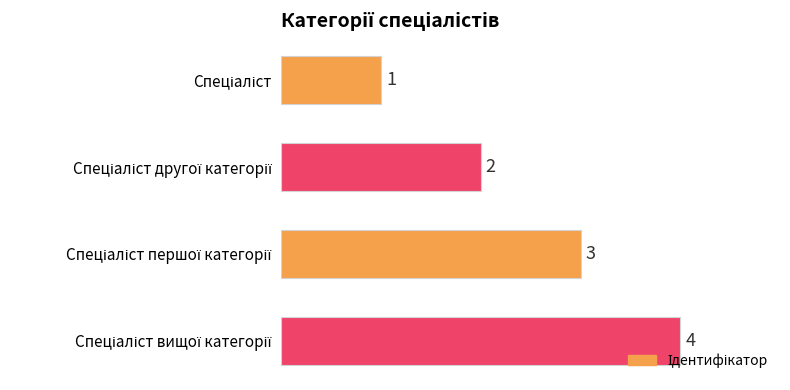

What is the value of the 2nd bar from the top?

2